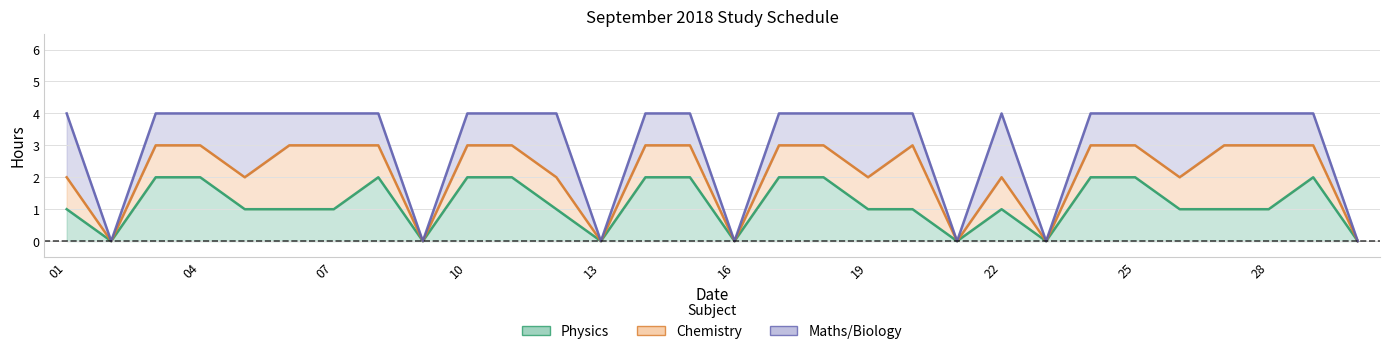

Count the Physics values in the range 1 to 2.

23